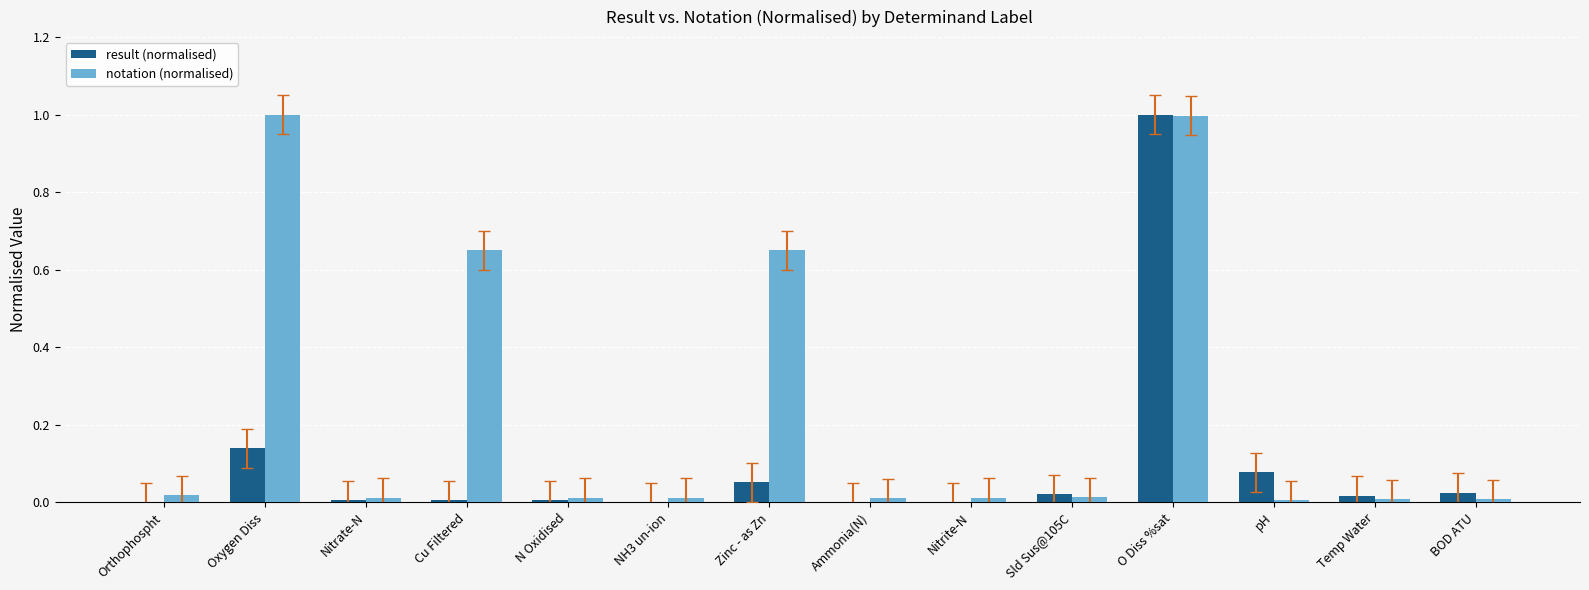

Which series has the largest total across all categories?

notation (normalised)